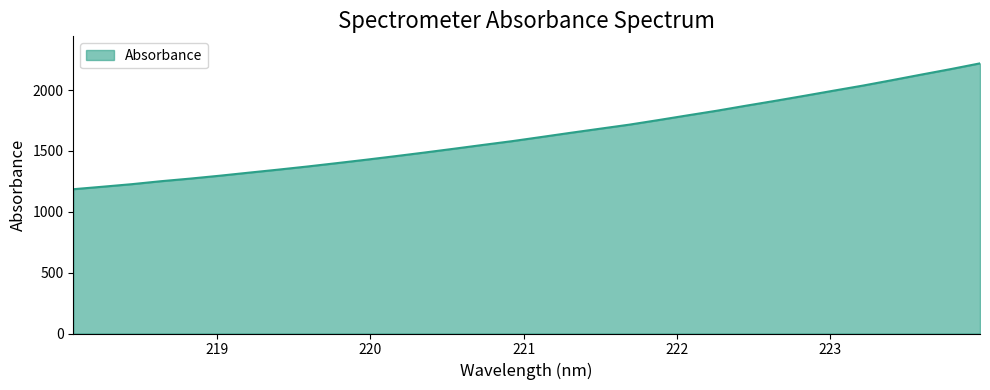

What is the minimum value shown in the chart?

1185.8